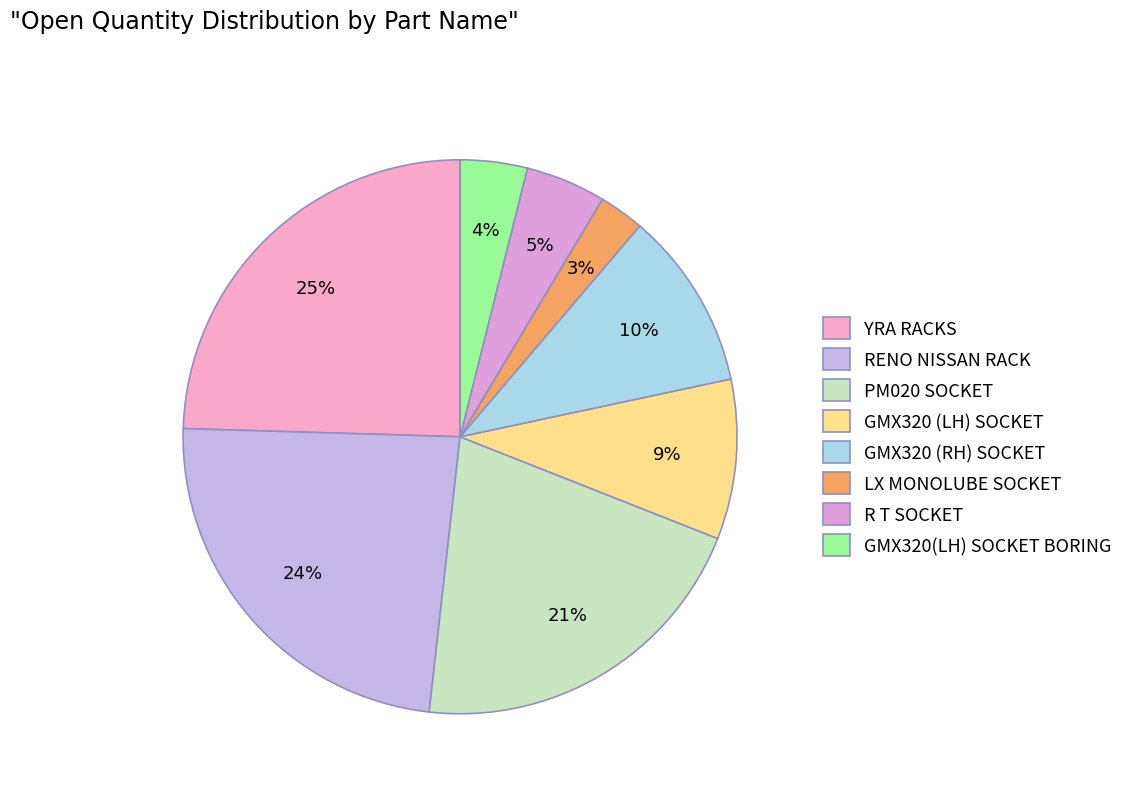

What is the ratio of the value at RENO NISSAN RACK to the value at YRA RACKS?

1.0